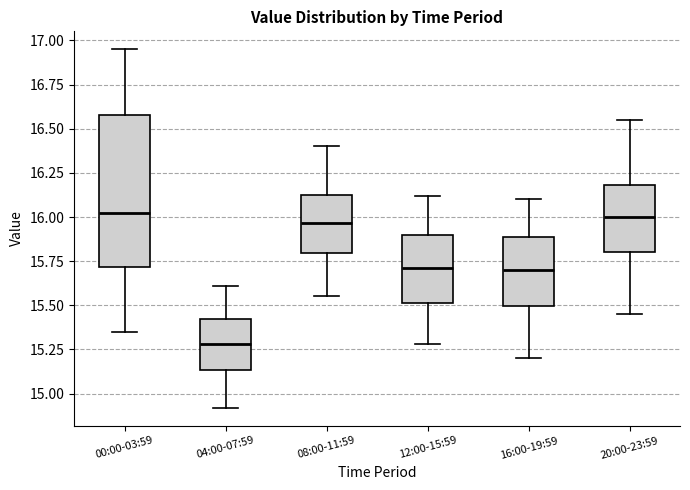

Reading left to right, read every box against the y-axis: the position of its median line, the range the box covers, and the ends of its whiskers. The values are not printed on the chart, so give them approximately, as read against the axis.

00:00-03:59: median 16.05, box 15.70 to 16.60, whiskers 15.35 to 16.95
04:00-07:59: median 15.30, box 15.15 to 15.45, whiskers 14.90 to 15.60
08:00-11:59: median 15.95, box 15.80 to 16.15, whiskers 15.55 to 16.40
12:00-15:59: median 15.70, box 15.50 to 15.90, whiskers 15.30 to 16.10
16:00-19:59: median 15.70, box 15.50 to 15.90, whiskers 15.20 to 16.10
20:00-23:59: median 16.00, box 15.80 to 16.20, whiskers 15.45 to 16.55